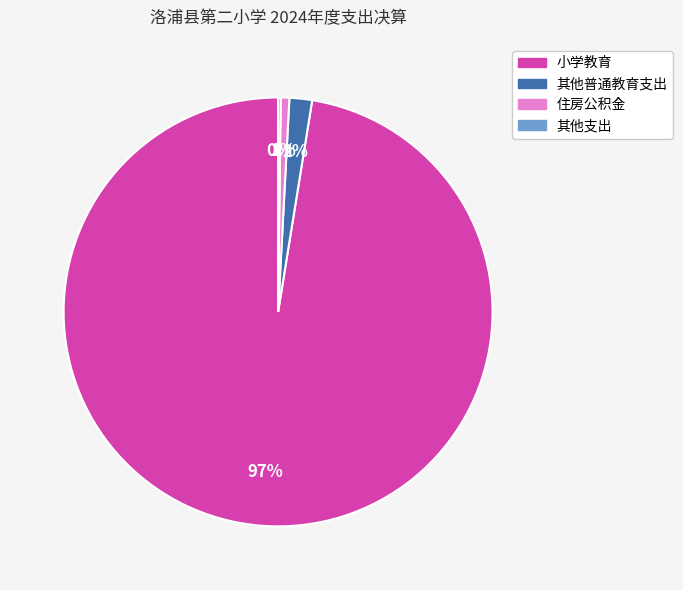

The 其他普通教育支出 slice represents 2% of the pie. True or false?

True